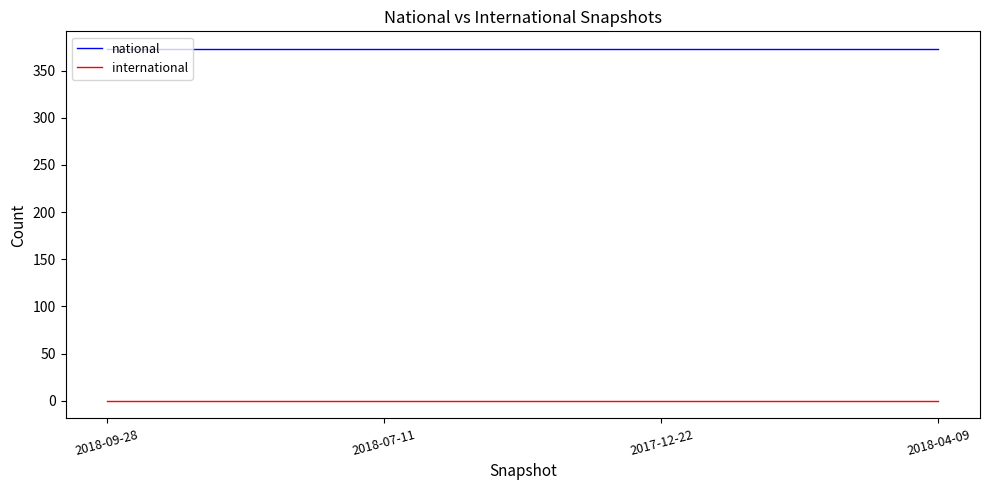

How many distinct data groups are displayed?

2